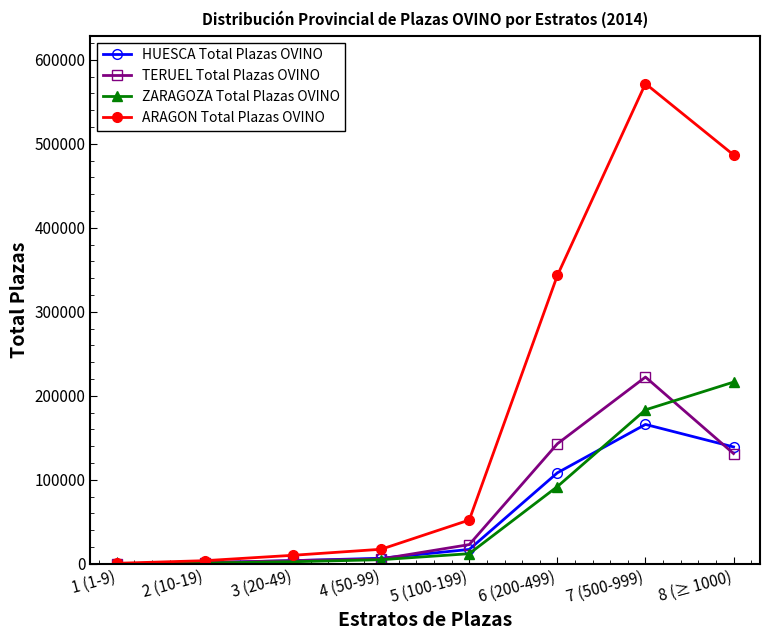

How many lines are shown in the chart?

4